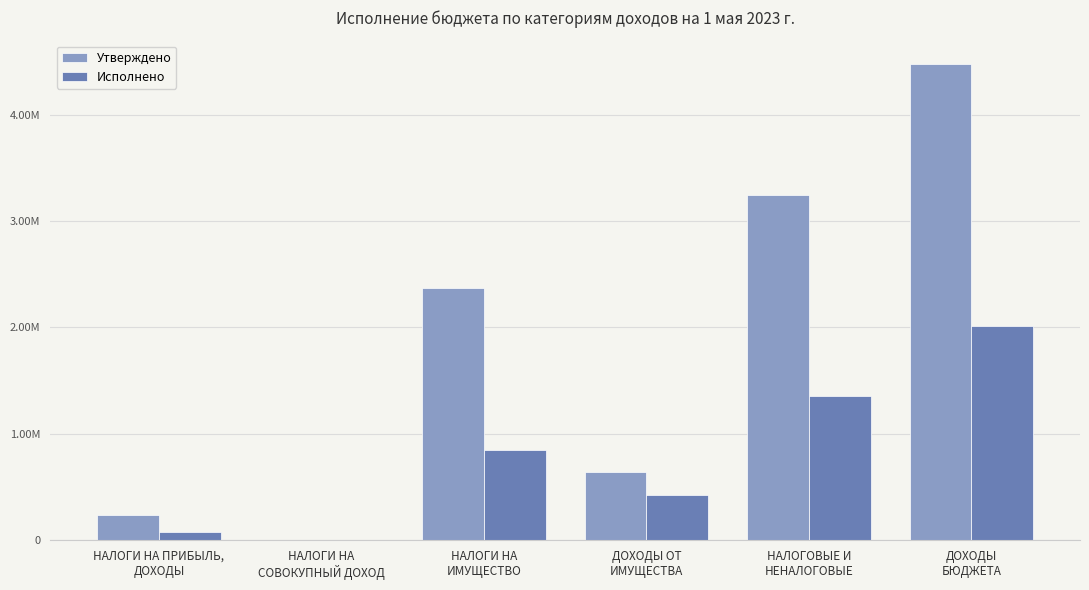

Which series has the largest range (max minus min)?

Утверждено